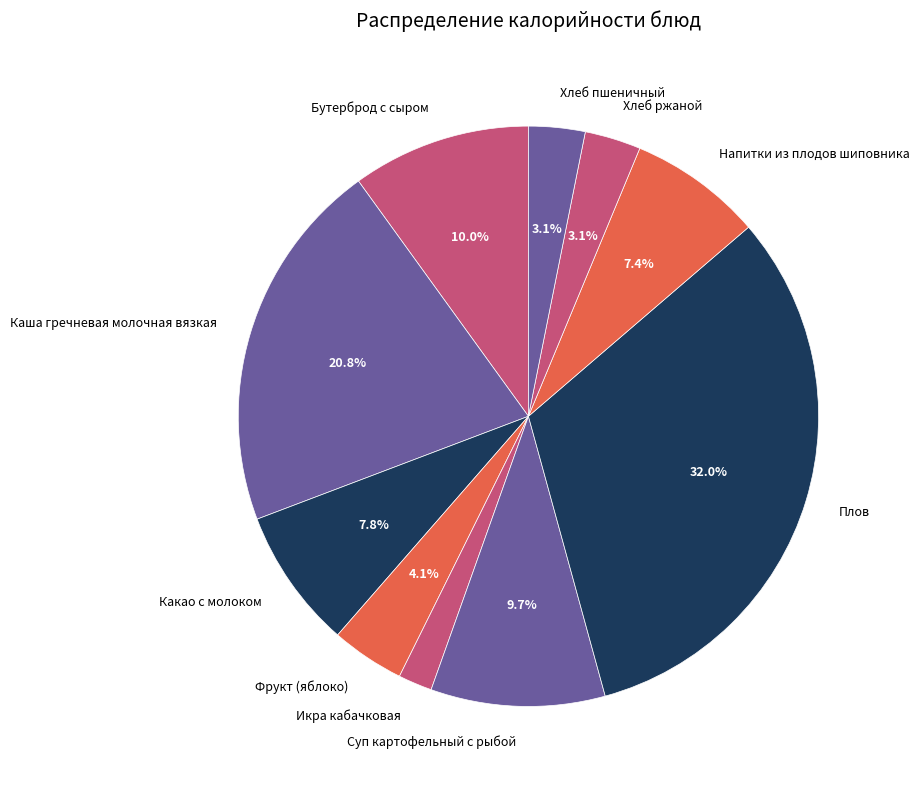

Is there a majority slice in this chart?

No